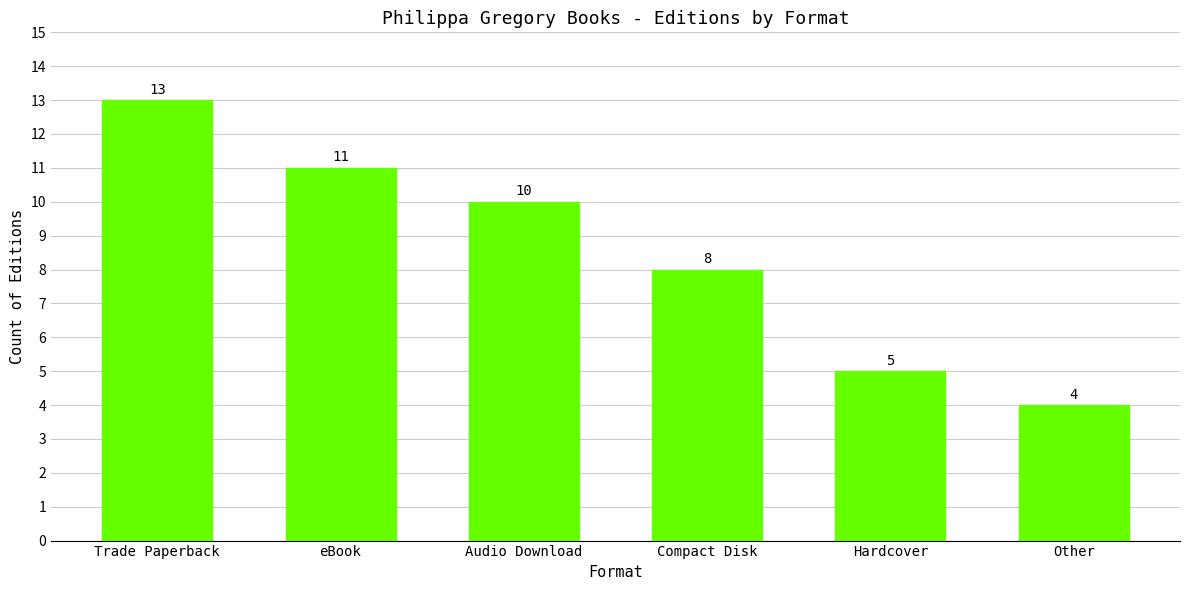

True or false: the data shows 13 at Trade Paperback.

True